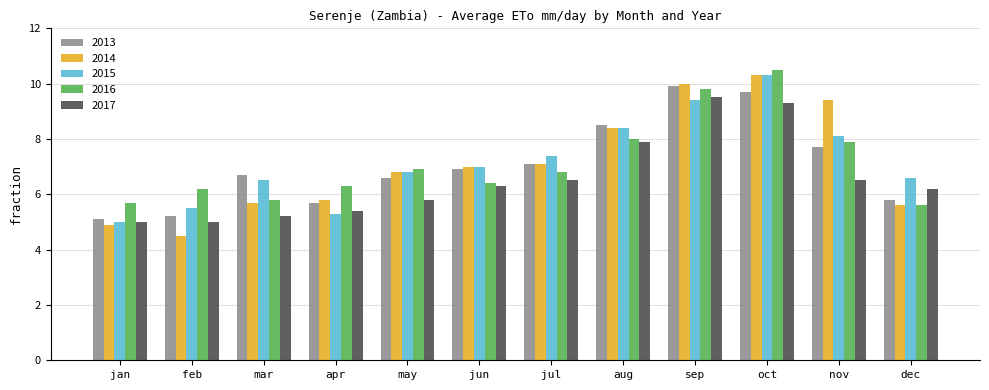

Reading right to left, list all the values displayed in this chart.

2013: 5.8	7.7	9.7	9.9	8.5	7.1	6.9	6.6	5.7	6.7	5.2	5.1
2014: 5.6	9.4	10.3	10.0	8.4	7.1	7.0	6.8	5.8	5.7	4.5	4.9
2015: 6.6	8.1	10.3	9.4	8.4	7.4	7.0	6.8	5.3	6.5	5.5	5.0
2016: 5.6	7.9	10.5	9.8	8.0	6.8	6.4	6.9	6.3	5.8	6.2	5.7
2017: 6.2	6.5	9.3	9.5	7.9	6.5	6.3	5.8	5.4	5.2	5.0	5.0